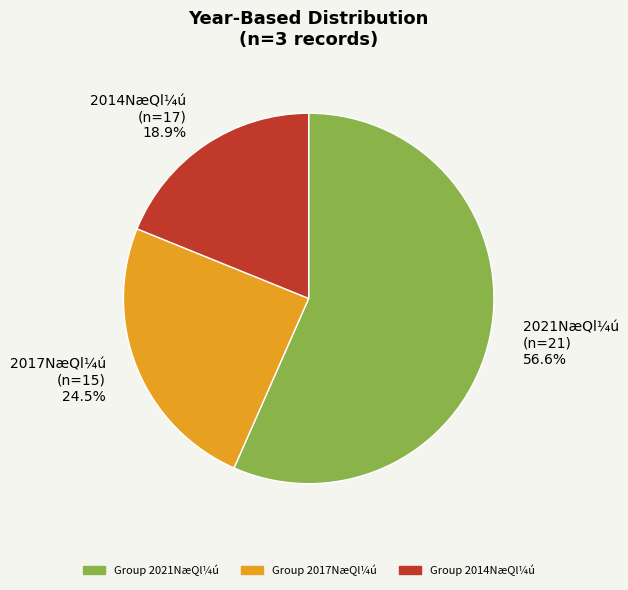

To the nearest percent, what is the difference between the largest and smallest slice percentages?

38%